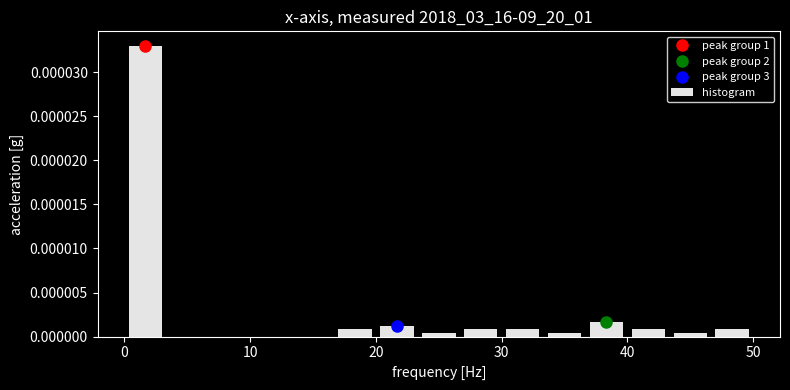

Read against the x-axis, roughly where is the centre of the tallest bar?

2